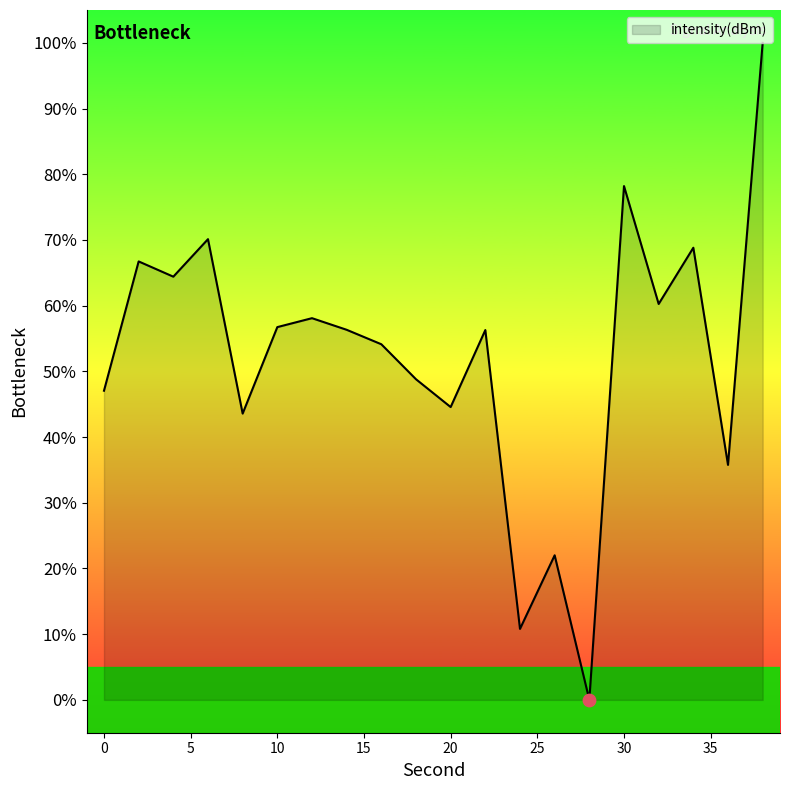

What is the maximum value shown in the chart?

100.0